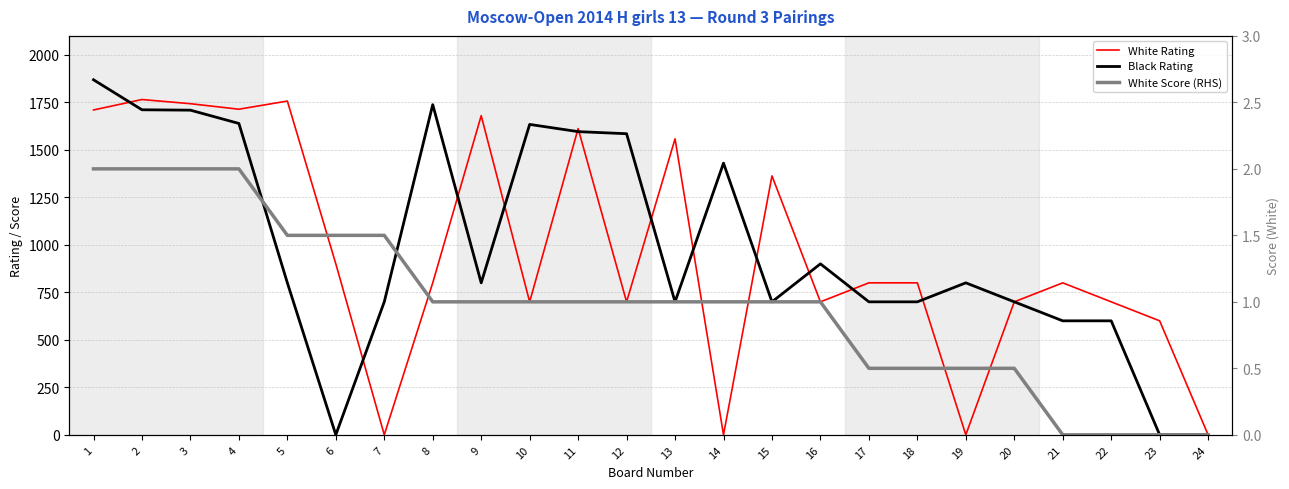

What is the maximum value shown in the chart?

1869.0